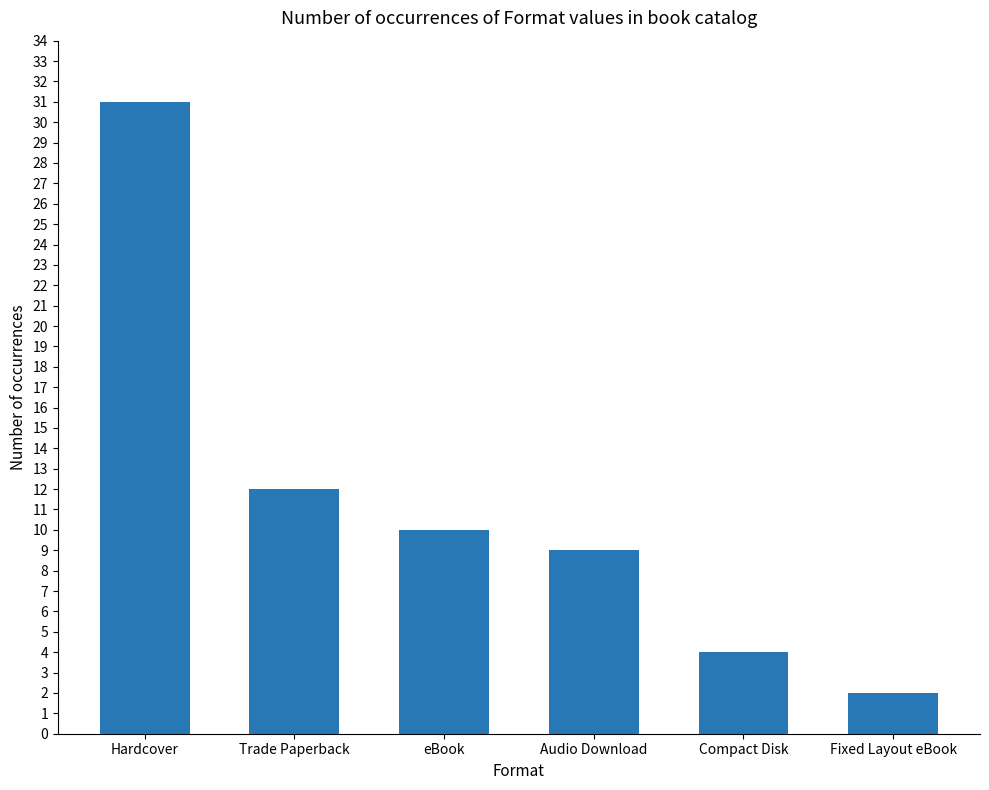

What is the difference between the maximum and minimum values?

29